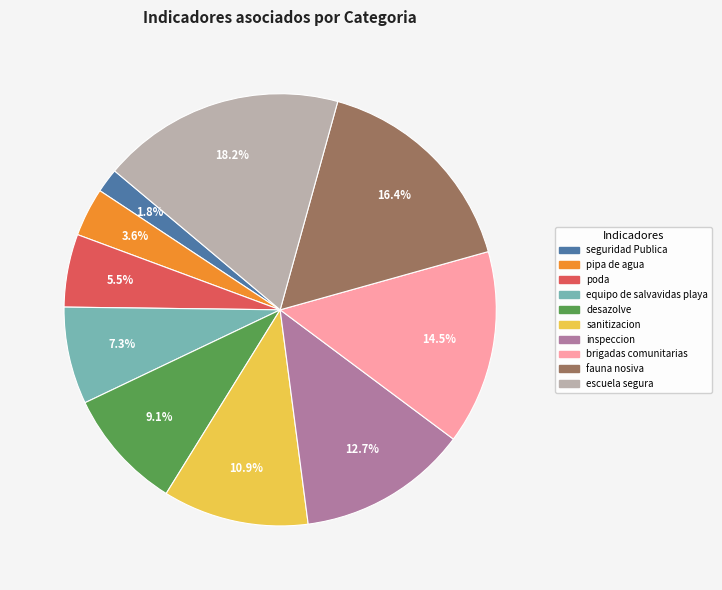

Does pipa de agua account for over 50% of the chart?

No